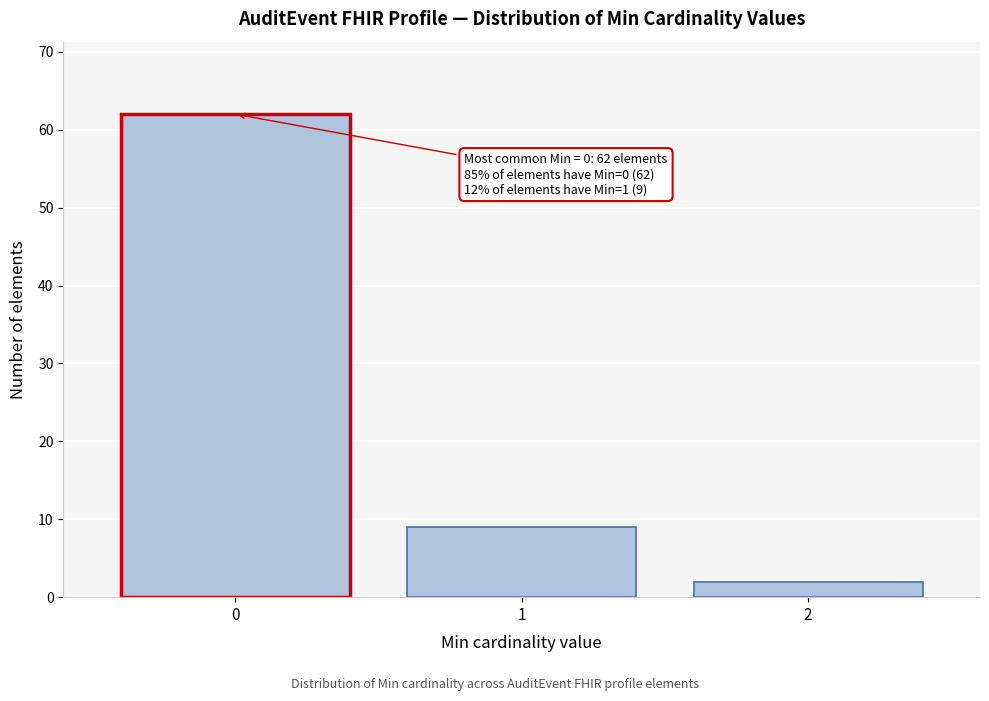

Reading left to right, transcribe all the data shown in this chart.

62	9	2